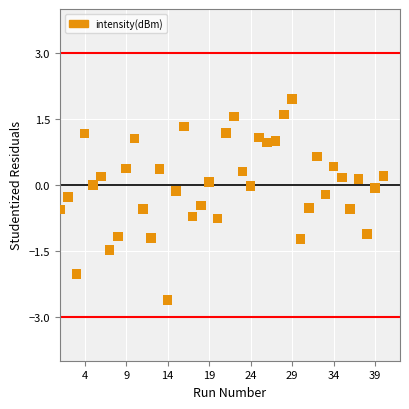

What is the range of Y values (max minus min)?

4.6